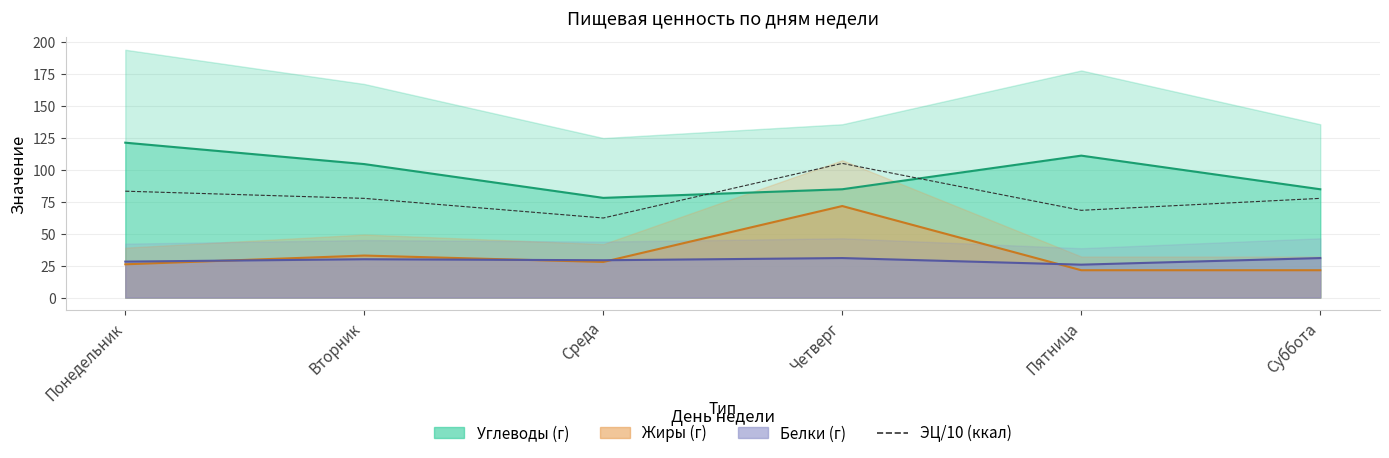

What is the maximum value shown in the chart?

105.1